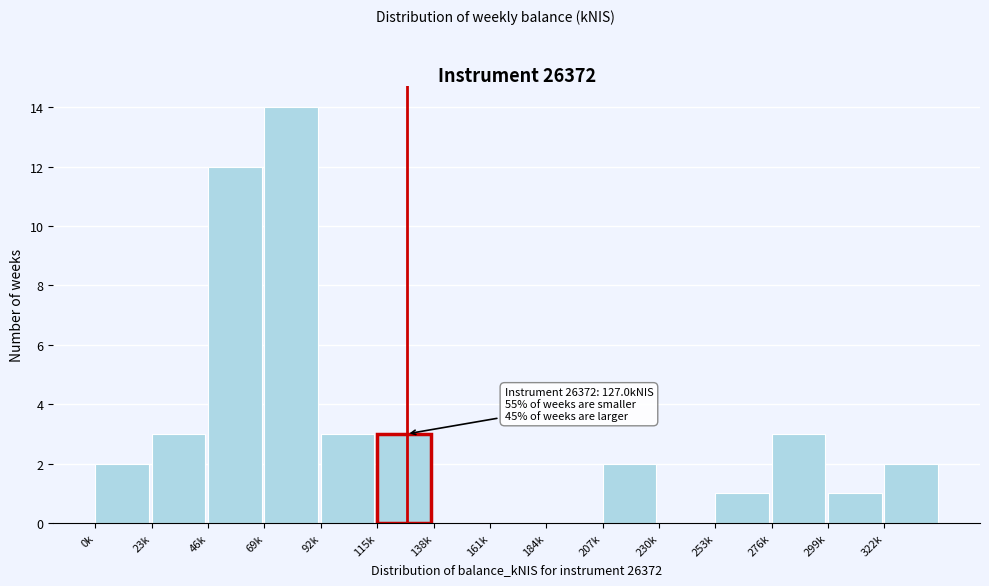

Reading right to left, extract all data points from this chart.

322k=2	299k=1	276k=3	253k=1	230k=0	207k=2	184k=0	161k=0	138k=0	115k=3	92k=3	69k=14	46k=12	23k=3	0k=2